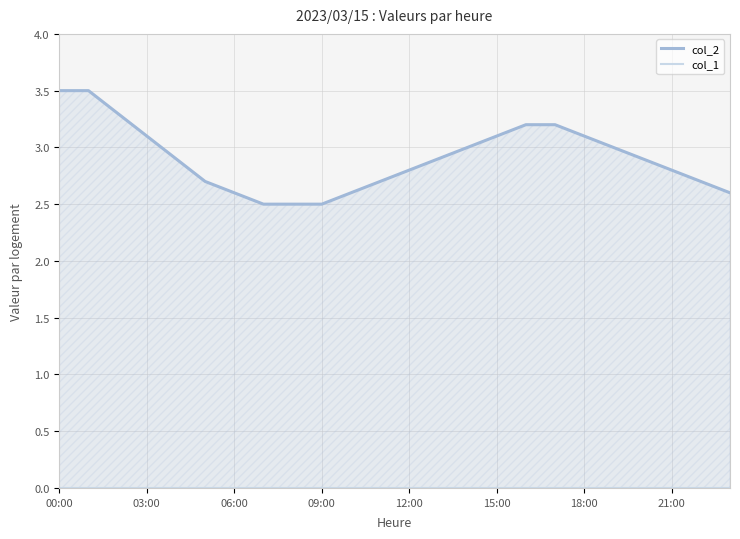

True or false: col_1 and col_2 cross at least once.

False